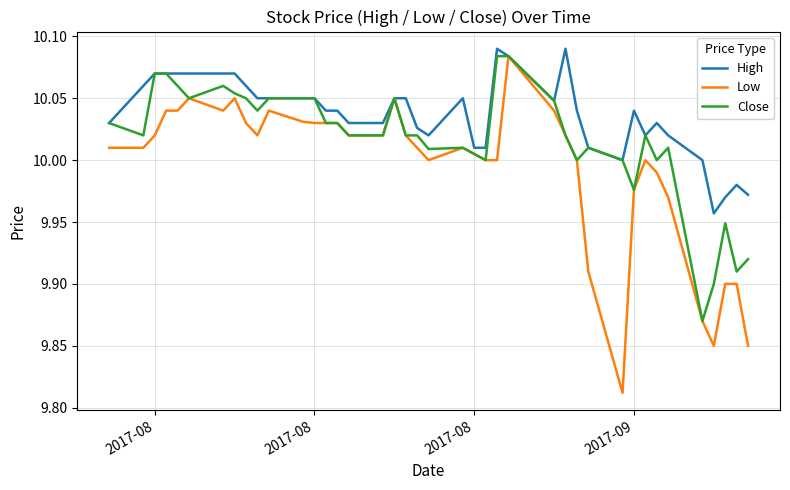

Rank the series by their average value, from highest to lowest.

High, Close, Low